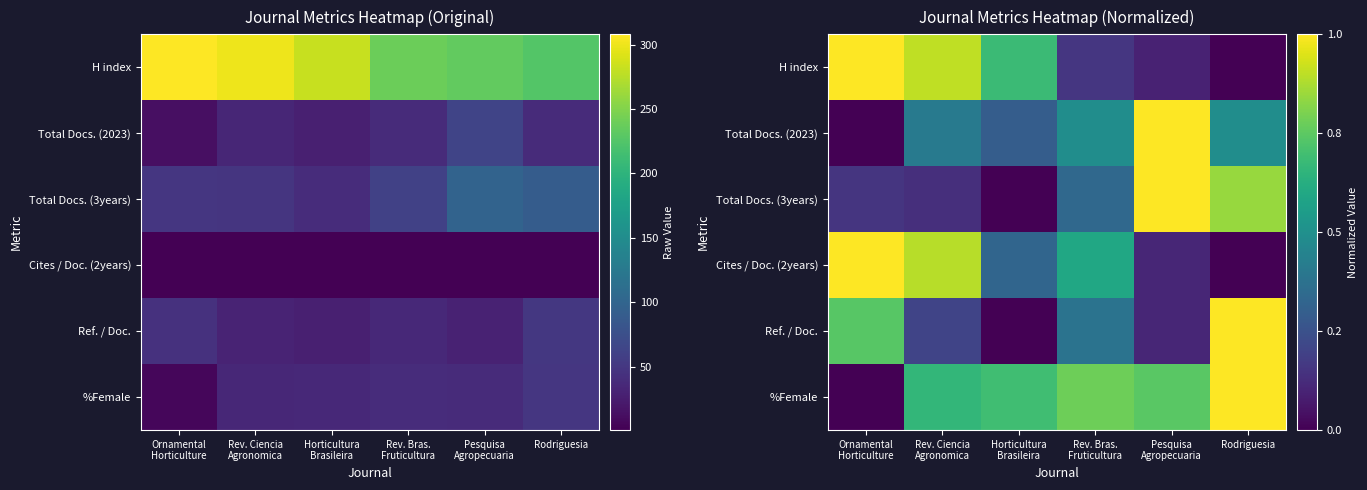

How many series are shown in this chart?

6